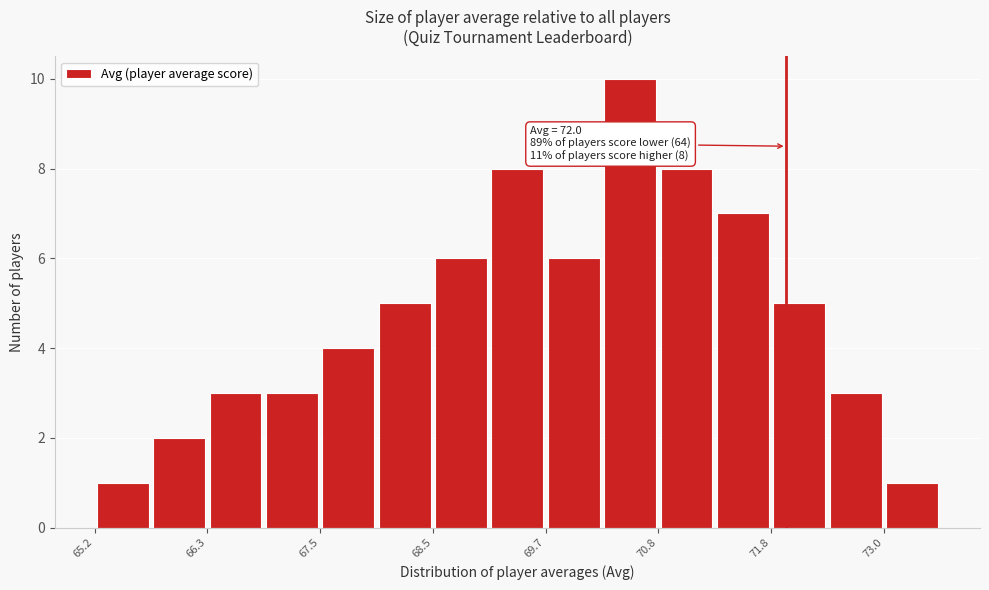

Around what value on the x-axis is the tallest bar? Give the approximate position of its centre, as read against the axis.

70.4